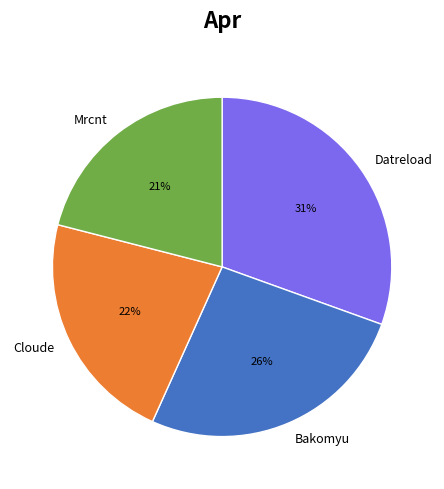

To the nearest percent, what is the difference between the largest and smallest slice percentages?

10%